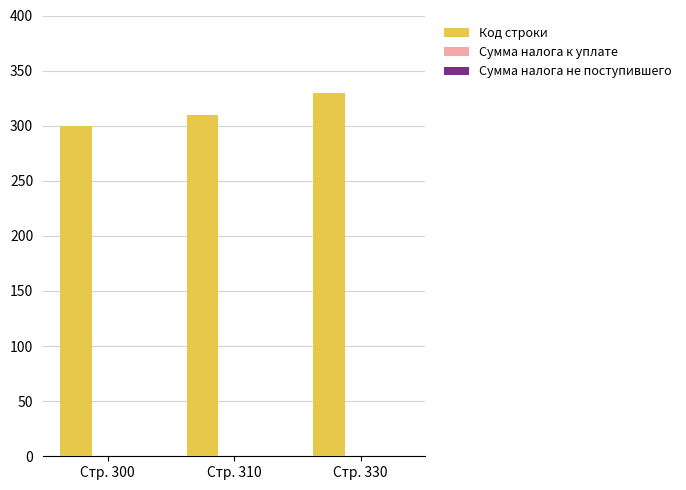

Reading right to left, what are all the values shown in this chart?

Стр. 330=330	Стр. 310=310	Стр. 300=300